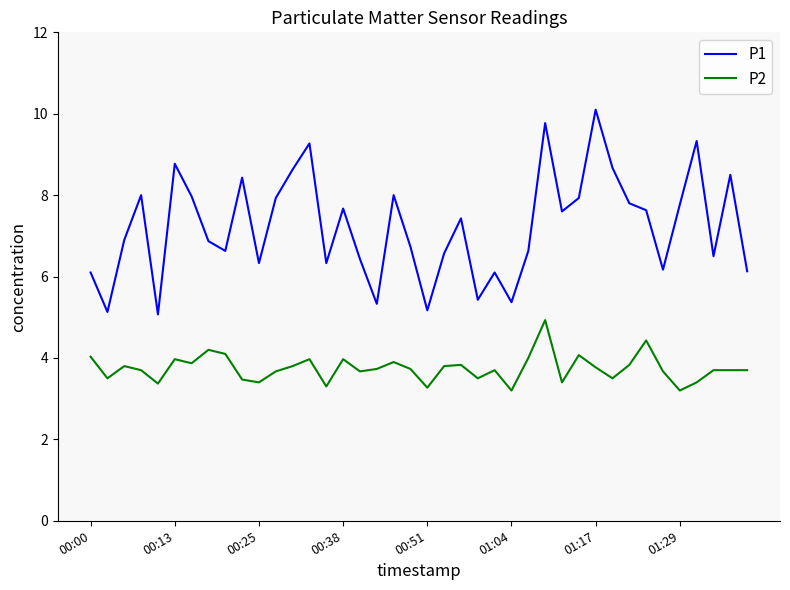

Which series has the largest total across all categories?

P1